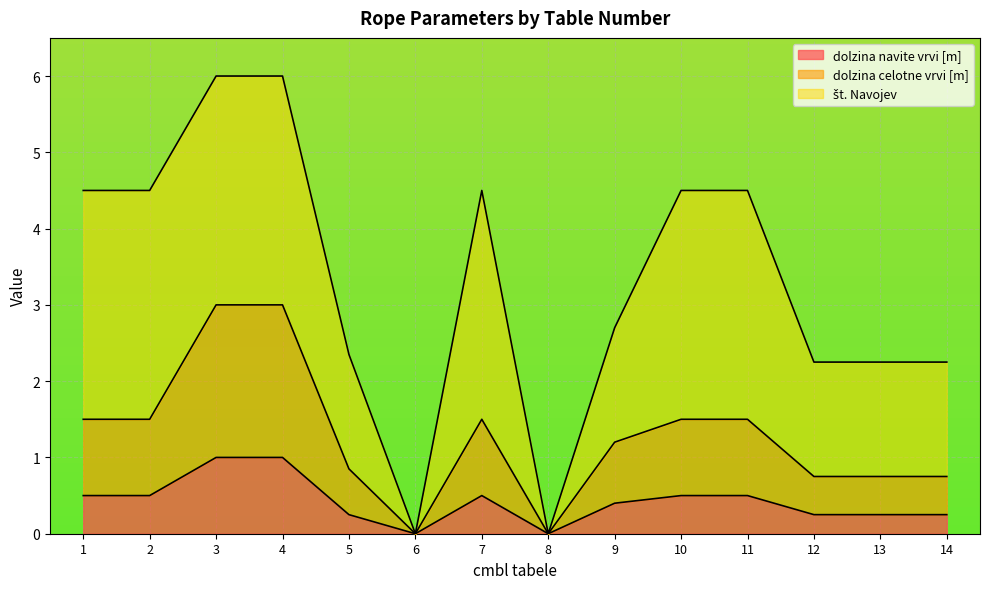

Is it true that dolzina navite vrvi [m] equals 0.2 at 14?

True